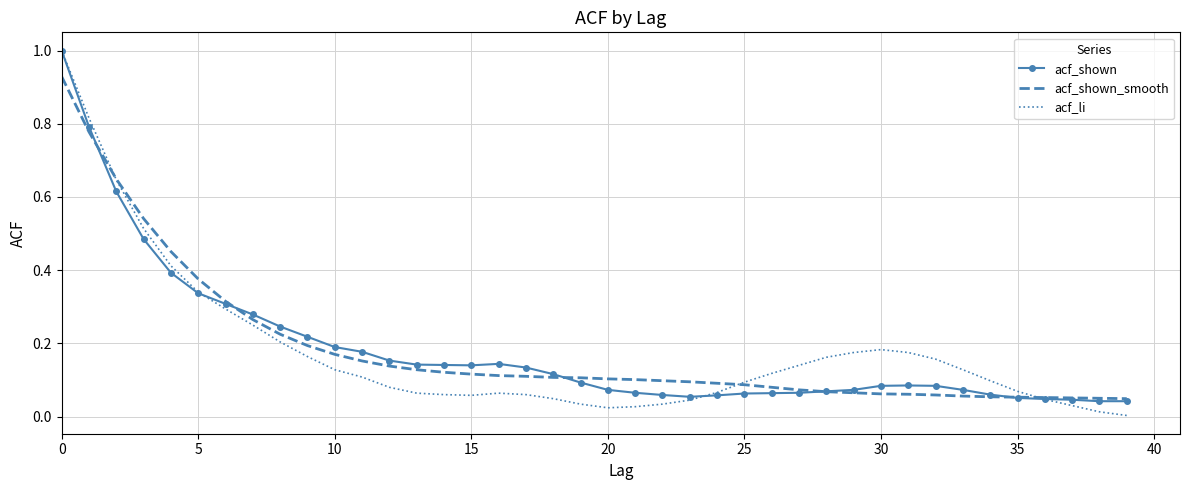

What is the maximum value shown in the chart?

1.0